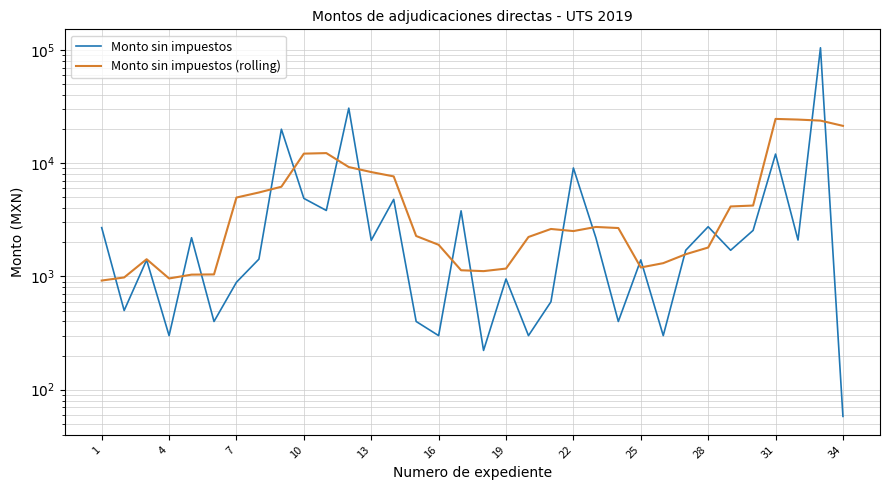

How many data points in Monto sin impuestos are above 1704?

17